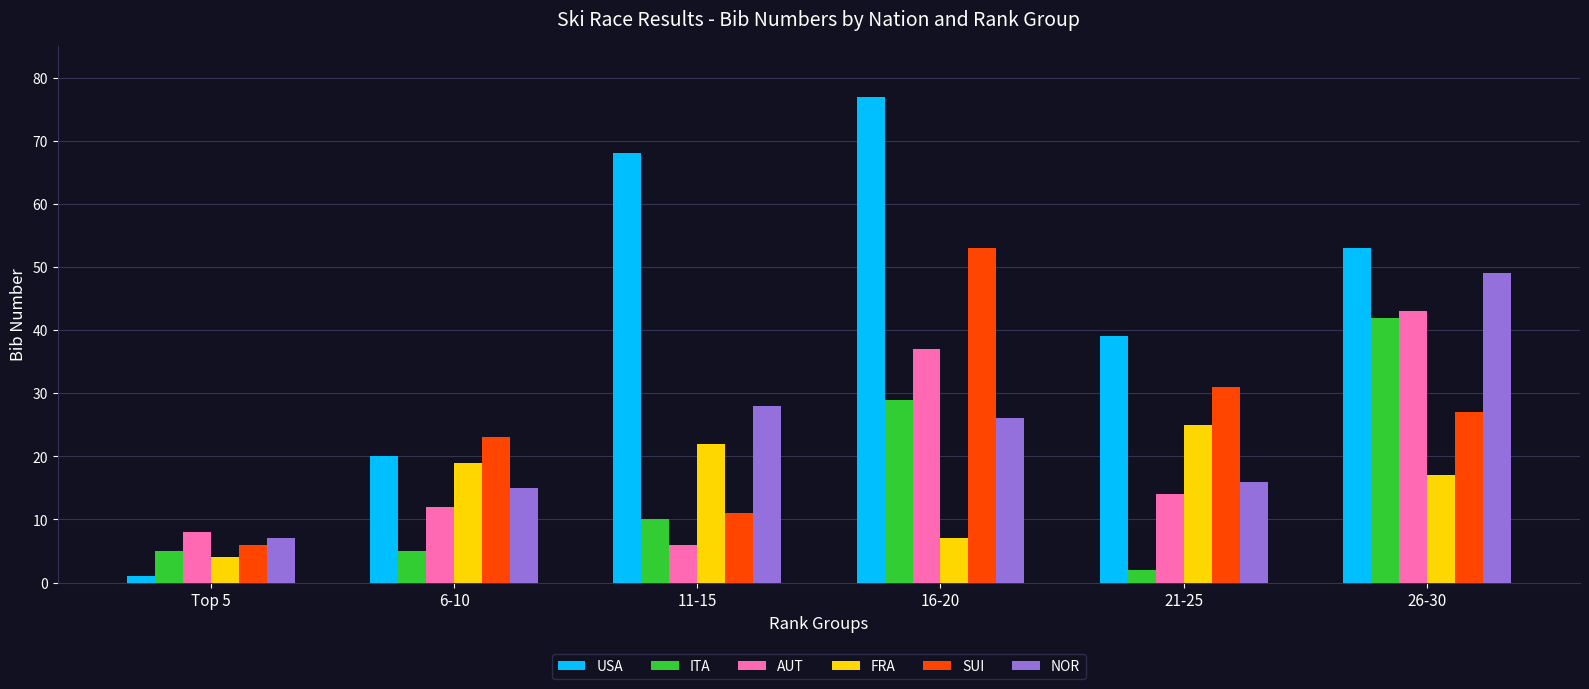

The value of USA at 26-30 is 90. True or false?

False